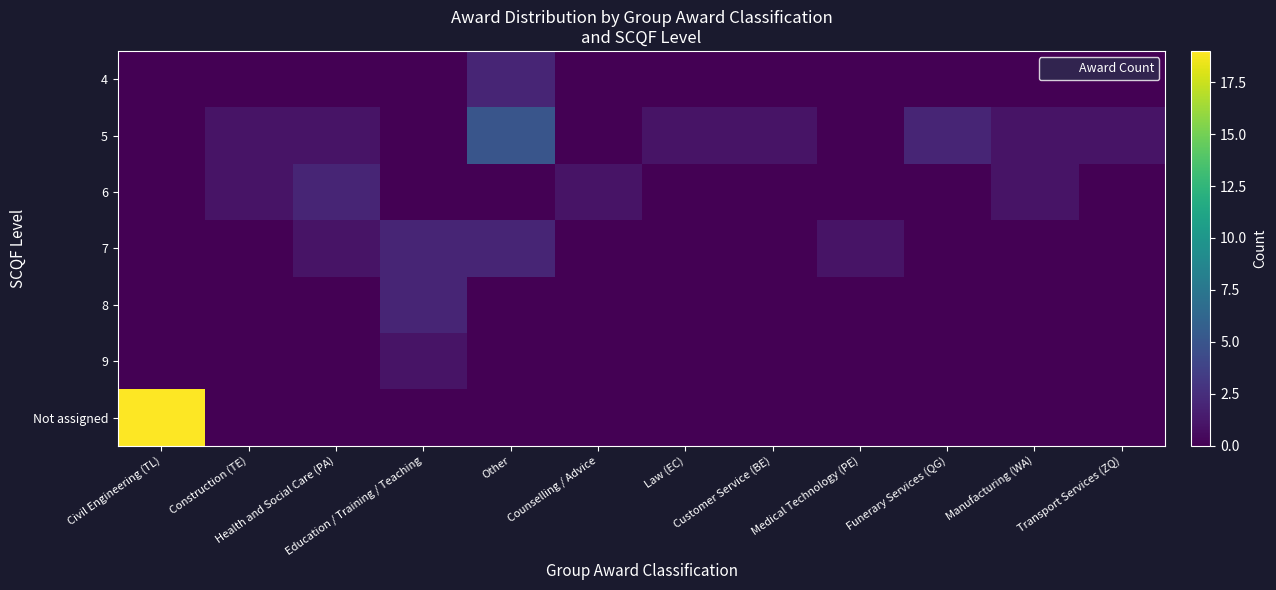

Reading left to right, list all the values displayed in this chart.

4: Civil Engineering (TL)=0	Construction (TE)=0	Health and Social Care (PA)=0	Education / Training / Teaching=0	Other=2	Counselling / Advice=0	Law (EC)=0	Customer Service (BE)=0	Medical Technology (PE)=0	Funerary Services (QG)=0	Manufacturing (WA)=0	Transport Services (ZQ)=0
5: Civil Engineering (TL)=0	Construction (TE)=1	Health and Social Care (PA)=1	Education / Training / Teaching=0	Other=5	Counselling / Advice=0	Law (EC)=1	Customer Service (BE)=1	Medical Technology (PE)=0	Funerary Services (QG)=2	Manufacturing (WA)=1	Transport Services (ZQ)=1
6: Civil Engineering (TL)=0	Construction (TE)=1	Health and Social Care (PA)=2	Education / Training / Teaching=0	Other=0	Counselling / Advice=1	Law (EC)=0	Customer Service (BE)=0	Medical Technology (PE)=0	Funerary Services (QG)=0	Manufacturing (WA)=1	Transport Services (ZQ)=0
7: Civil Engineering (TL)=0	Construction (TE)=0	Health and Social Care (PA)=1	Education / Training / Teaching=2	Other=2	Counselling / Advice=0	Law (EC)=0	Customer Service (BE)=0	Medical Technology (PE)=1	Funerary Services (QG)=0	Manufacturing (WA)=0	Transport Services (ZQ)=0
8: Civil Engineering (TL)=0	Construction (TE)=0	Health and Social Care (PA)=0	Education / Training / Teaching=2	Other=0	Counselling / Advice=0	Law (EC)=0	Customer Service (BE)=0	Medical Technology (PE)=0	Funerary Services (QG)=0	Manufacturing (WA)=0	Transport Services (ZQ)=0
9: Civil Engineering (TL)=0	Construction (TE)=0	Health and Social Care (PA)=0	Education / Training / Teaching=1	Other=0	Counselling / Advice=0	Law (EC)=0	Customer Service (BE)=0	Medical Technology (PE)=0	Funerary Services (QG)=0	Manufacturing (WA)=0	Transport Services (ZQ)=0
Not assigned: Civil Engineering (TL)=19	Construction (TE)=0	Health and Social Care (PA)=0	Education / Training / Teaching=0	Other=0	Counselling / Advice=0	Law (EC)=0	Customer Service (BE)=0	Medical Technology (PE)=0	Funerary Services (QG)=0	Manufacturing (WA)=0	Transport Services (ZQ)=0